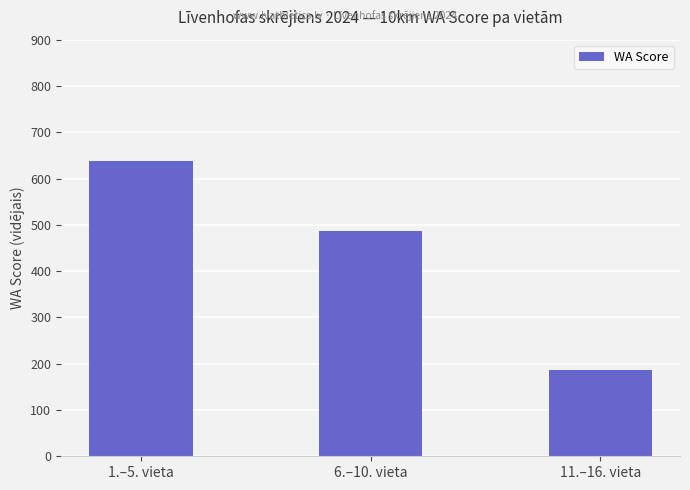

Is it true that the value at 6.–10. vieta is 218.3?

False